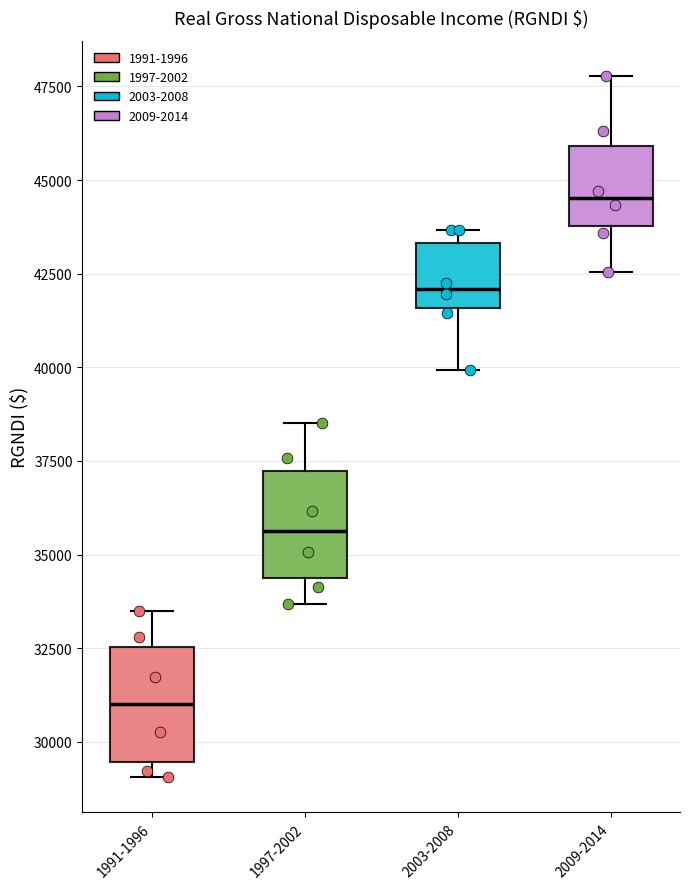

Which box's median line is the highest?

2009-2014